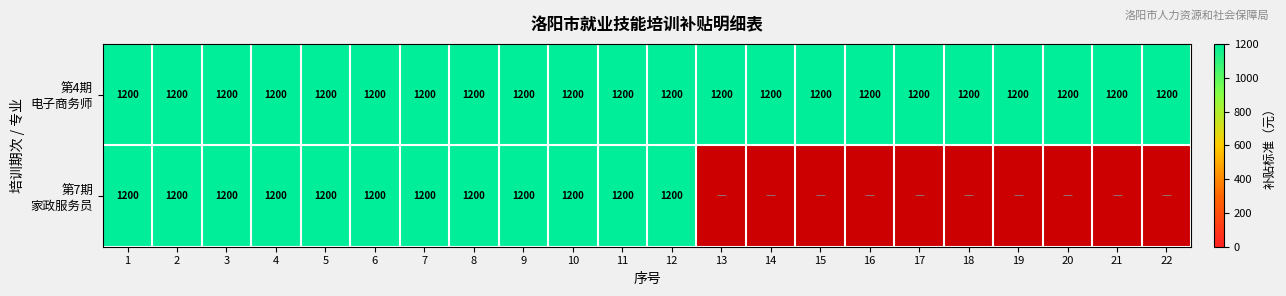

What is the total value across all series at 11?

2400